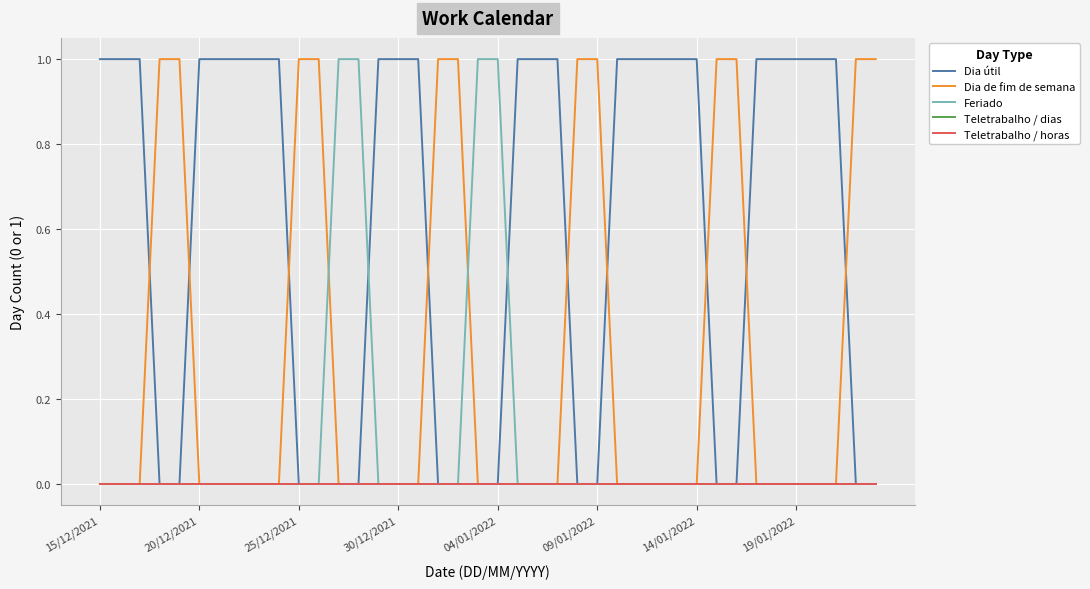

True or false: Feriado and Teletrabalho / horas cross at least once.

False